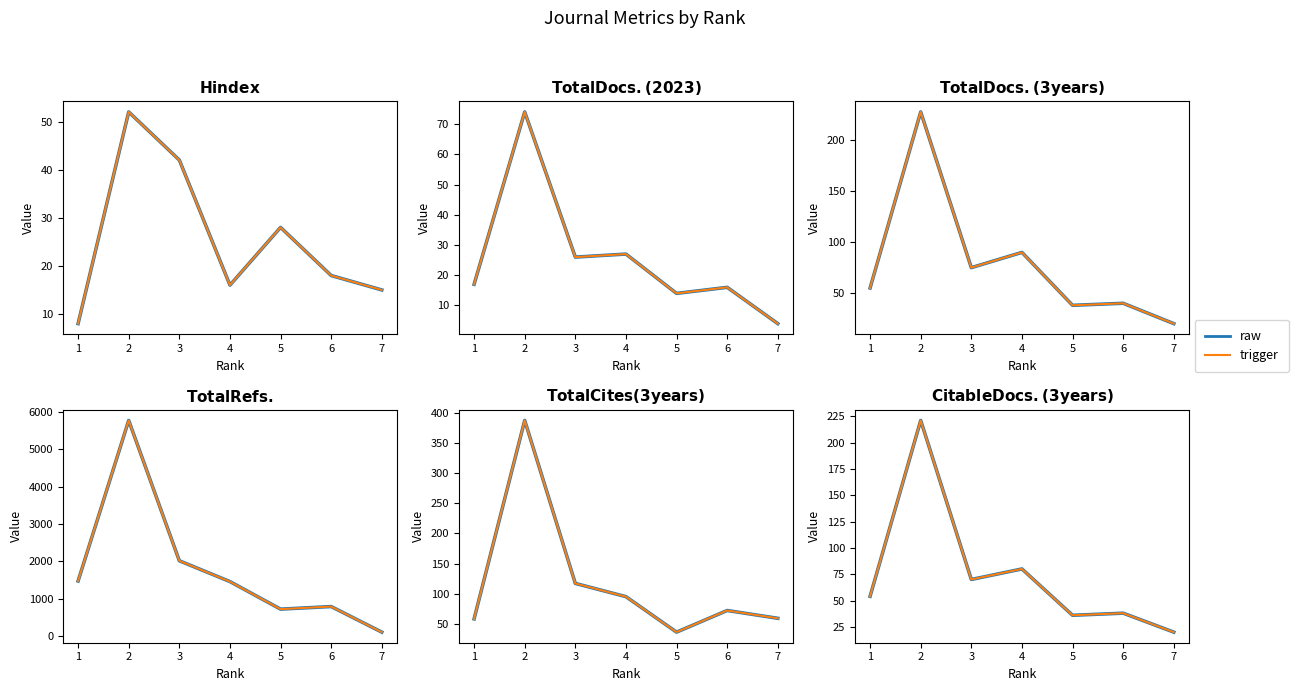

How many interior local peaks does the trigger series have?

3